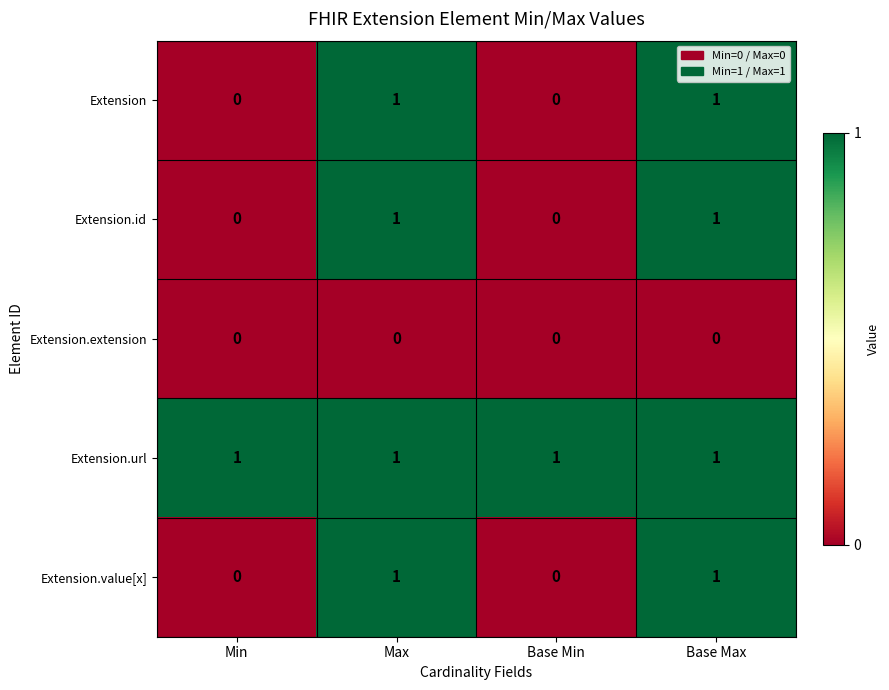

What is the total value across all series at Base Max?

4